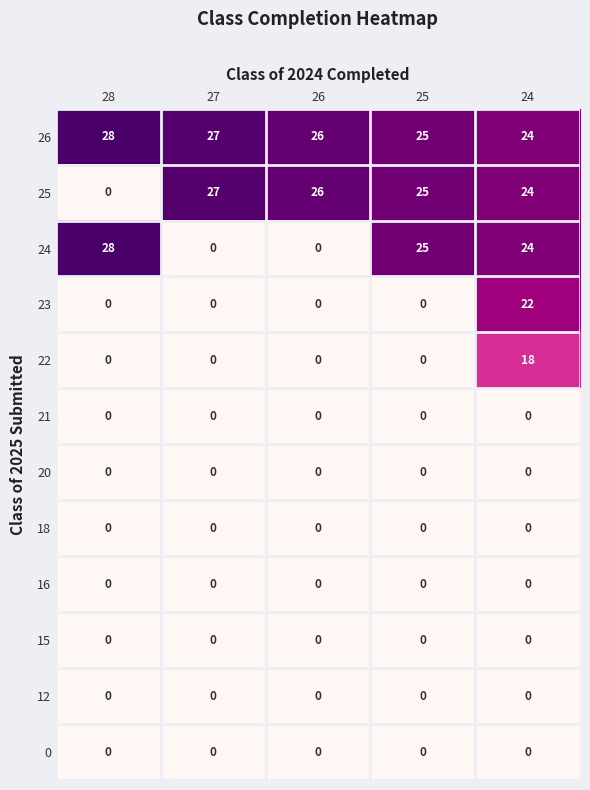

How many 26 values are between 25 and 27?

3